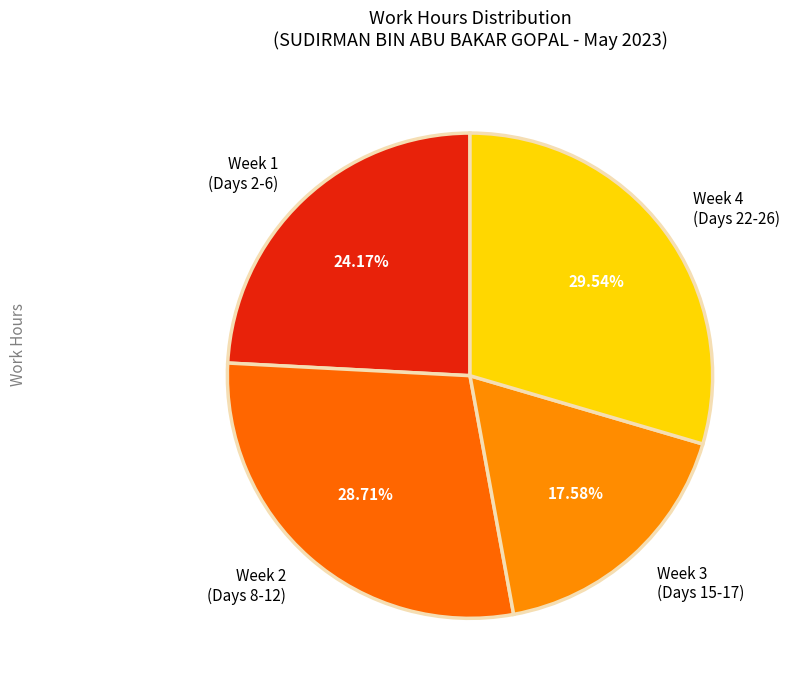

Rank the categories by value from highest to lowest.

Week 4 (Days 22-26), Week 2 (Days 8-12), Week 1 (Days 2-6), Week 3 (Days 15-17)